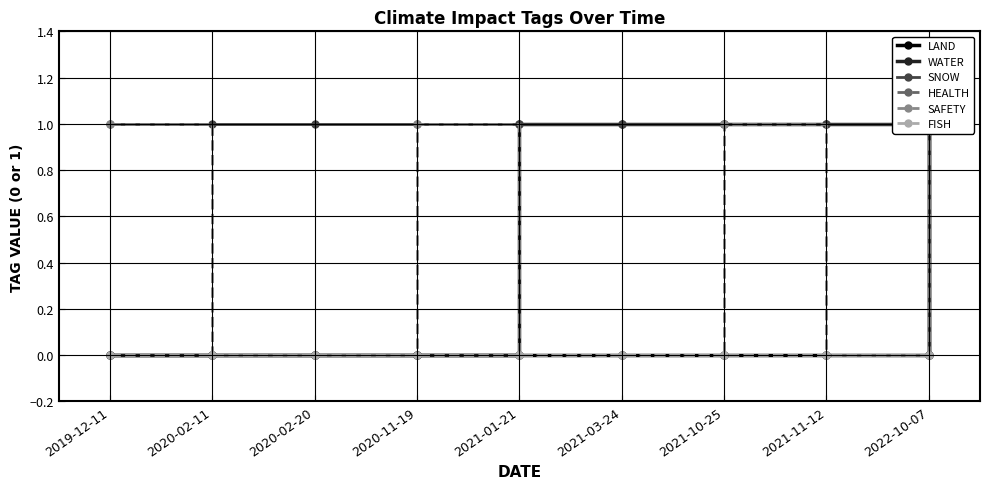

How many lines are shown in the chart?

6